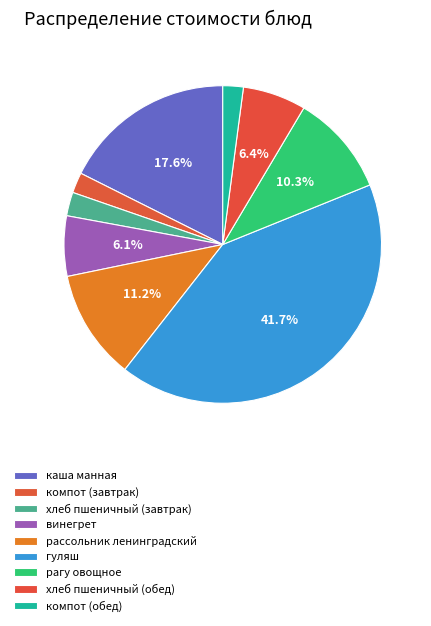

How many slices are in this pie chart?

9